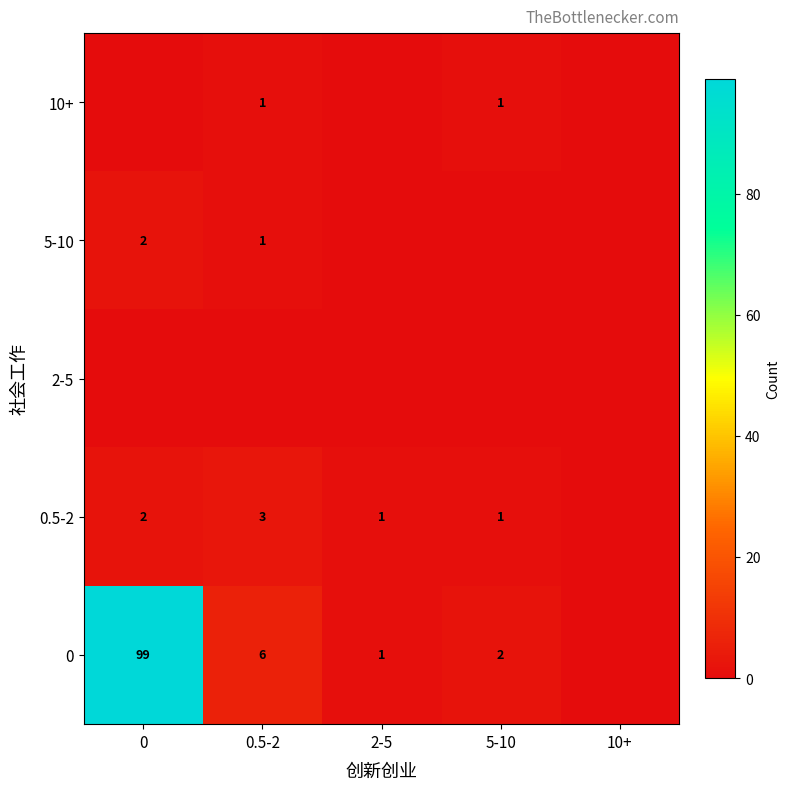

The value of 0 at 0.5-2 is 6. True or false?

True